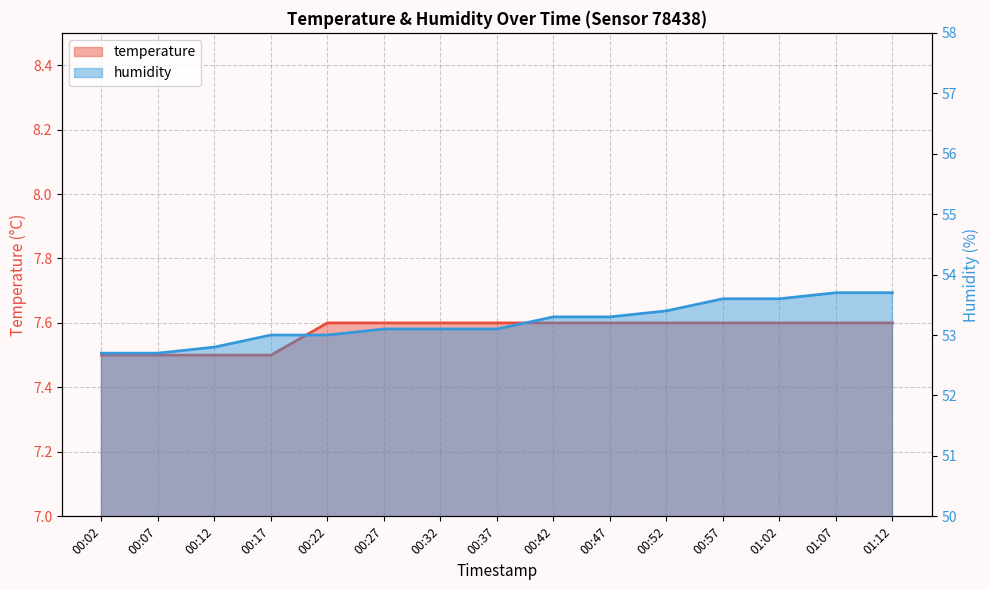

Does the chart have visible grid lines?

Yes